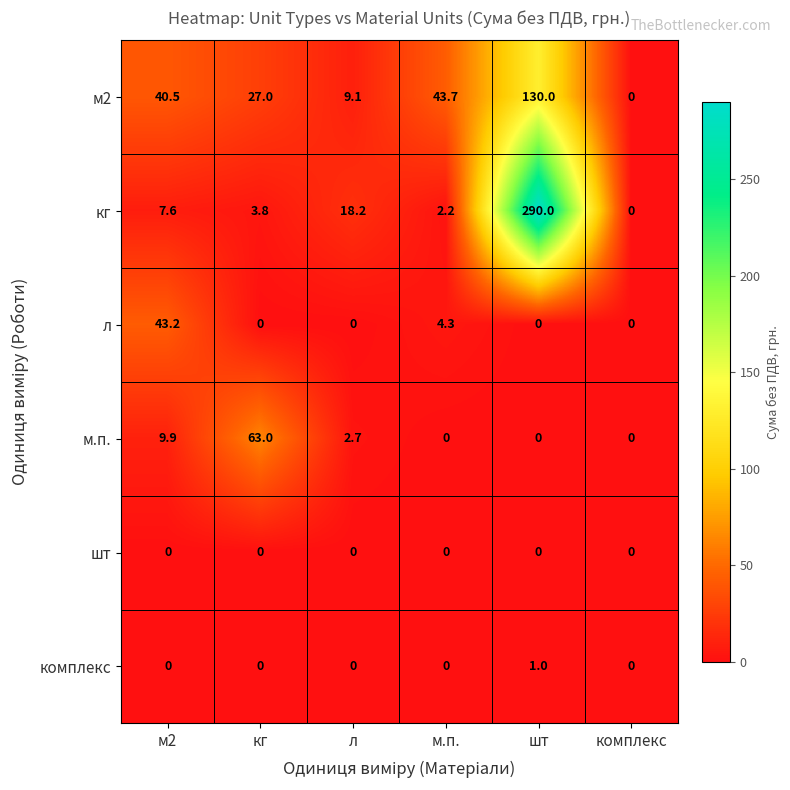

At which category is the sum across all series the highest?

шт